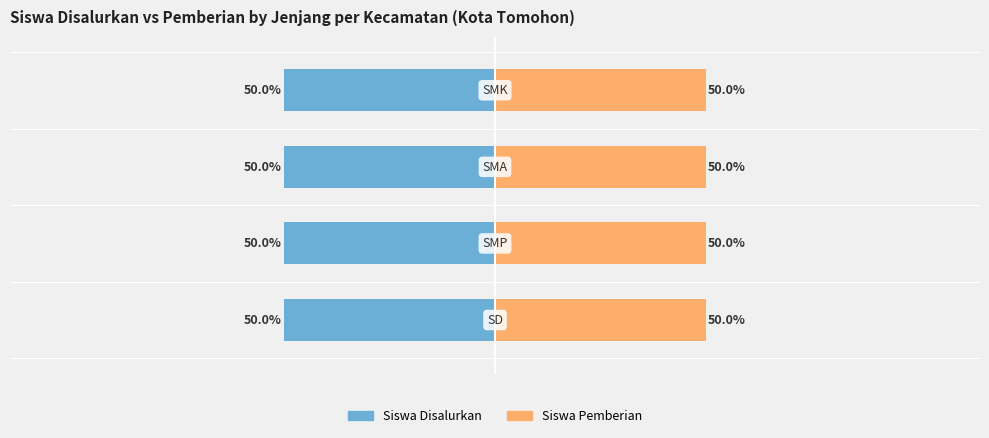

Between 1 and 2, which series saw the biggest shift?

Siswa Disalurkan